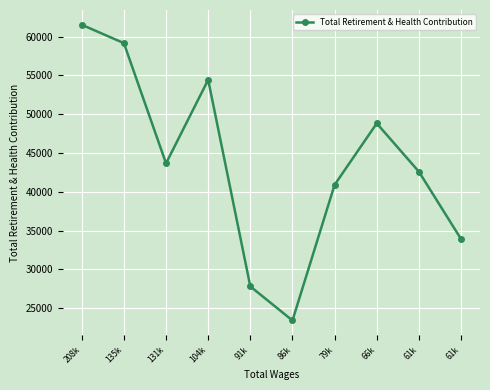

Rank the categories by value from lowest to highest.

86k, 91k, 61k, 79k, 61k, 131k, 66k, 104k, 135k, 208k